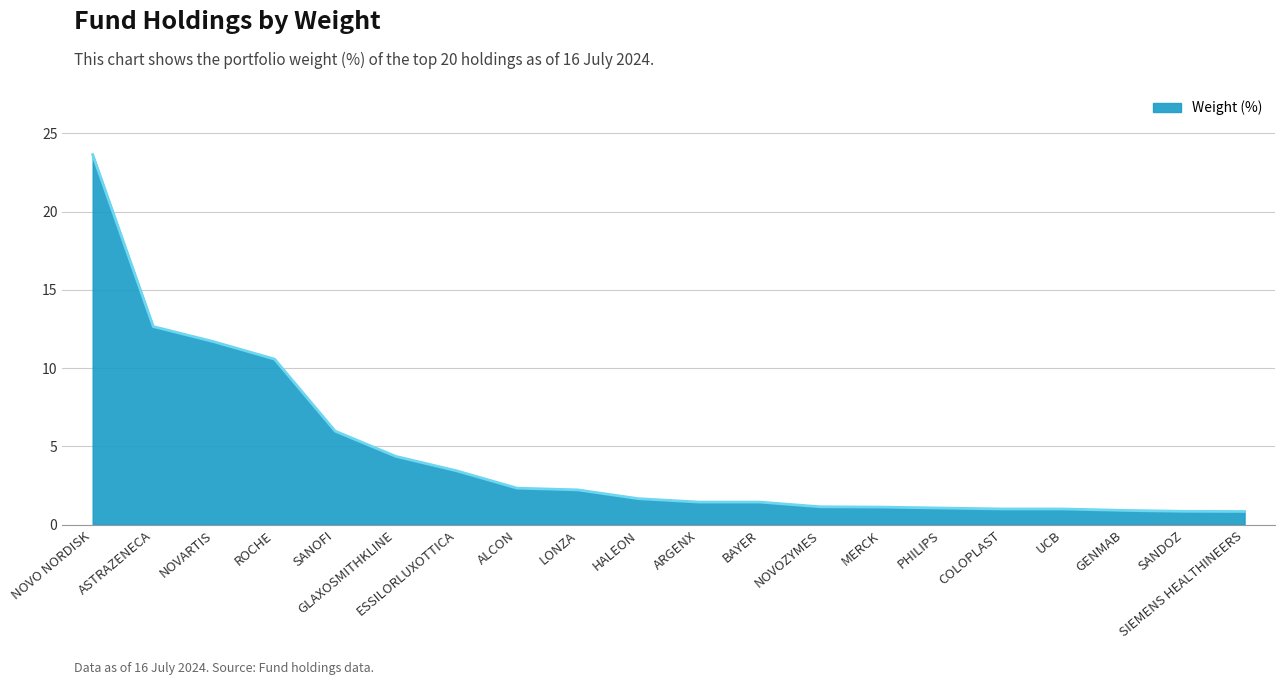

Read the value at ASTRAZENECA.

12.7